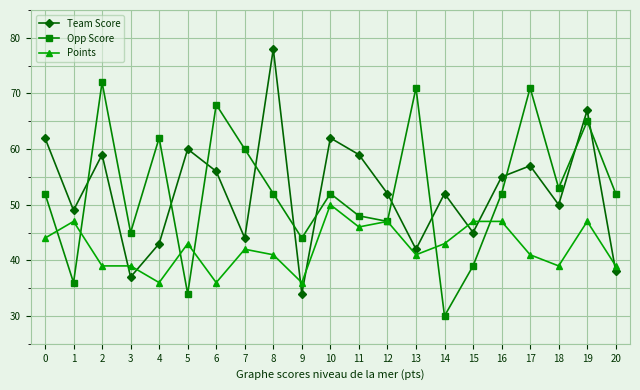

What is the difference between the Opp Score values at 11 and 1?

12